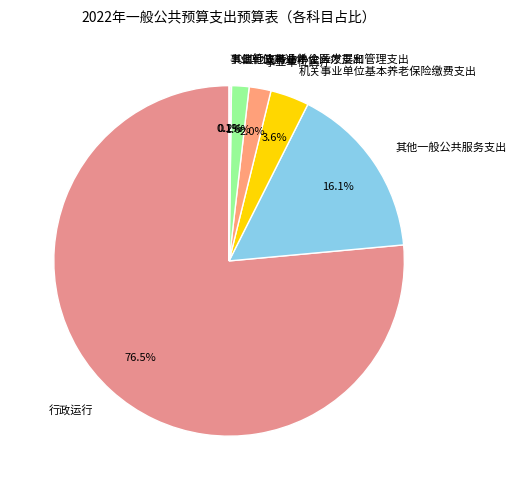

What is the majority slice?

行政运行